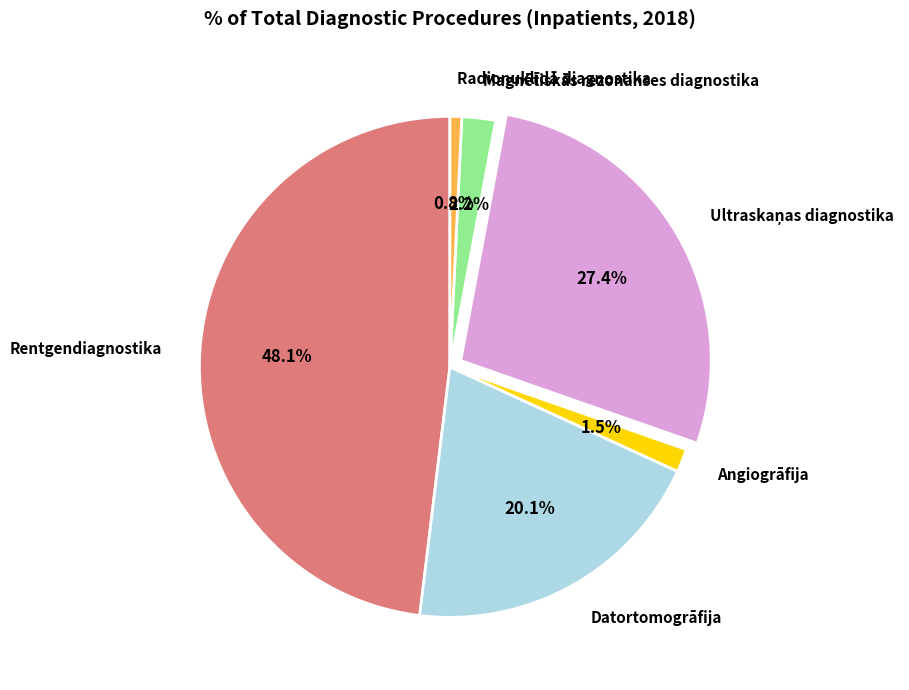

What is the smallest slice in the pie chart?

Radionuklīdā diagnostika